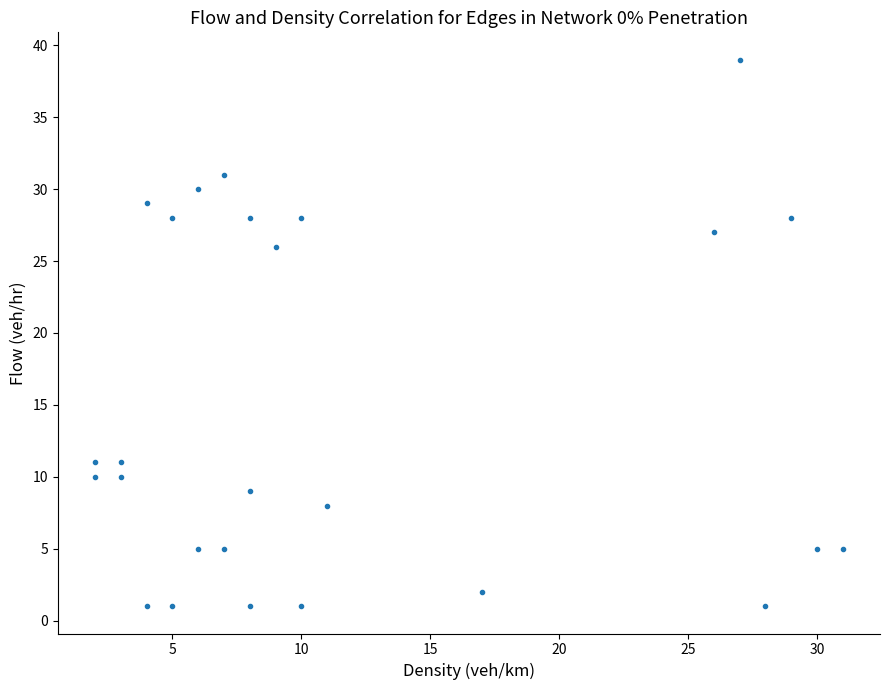

What Y value in the scatter plot is closest to 20?

26